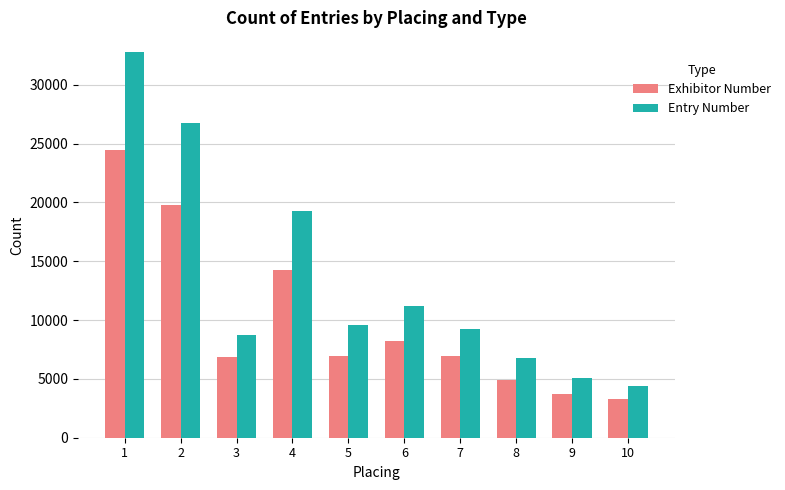

What is the difference between the Exhibitor Number values at 8 and 6?

3341